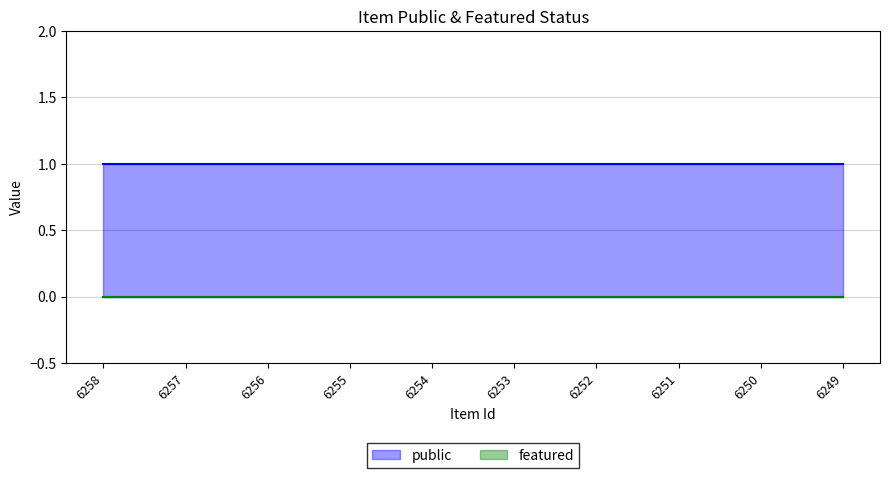

The value of public at 6253 is 2. True or false?

False